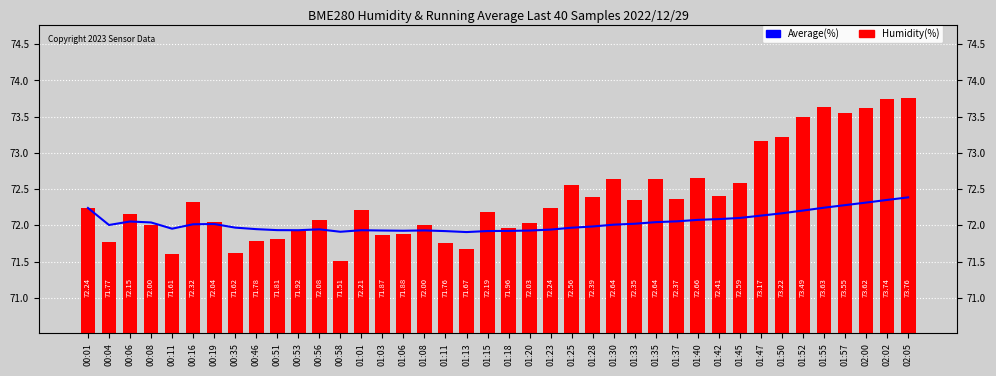

What are all the series names shown in the legend?

Average(%), Humidity(%)